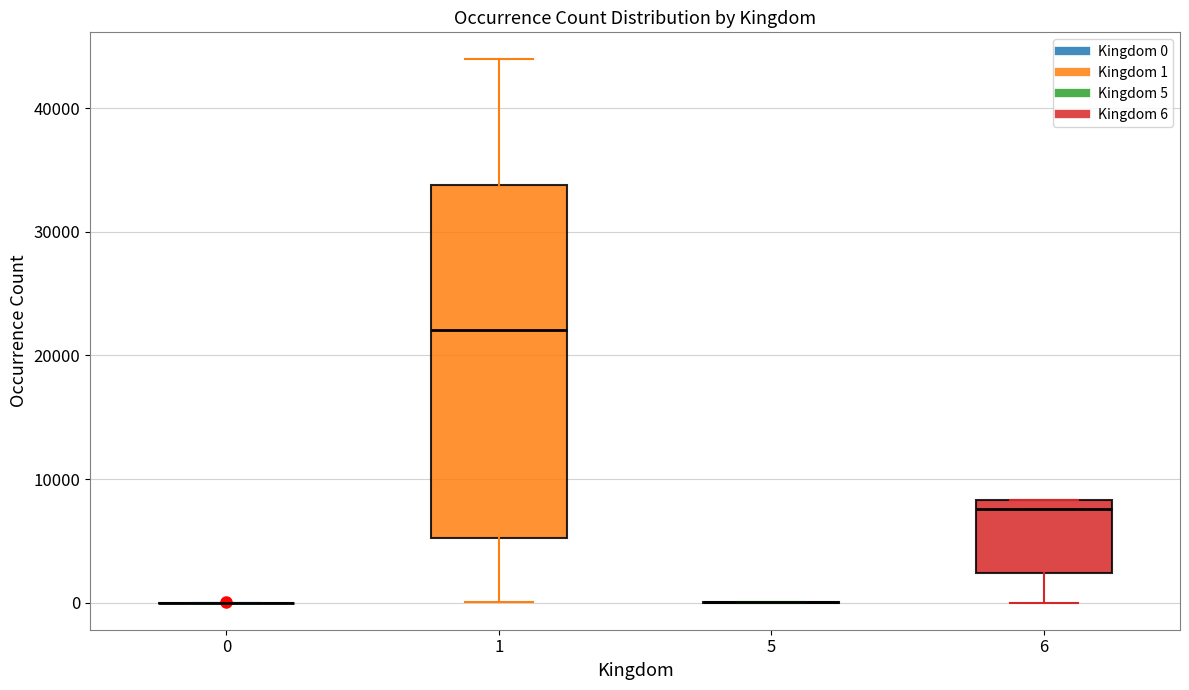

Comparing the boxes themselves (not the whiskers), which one is the tallest?

1